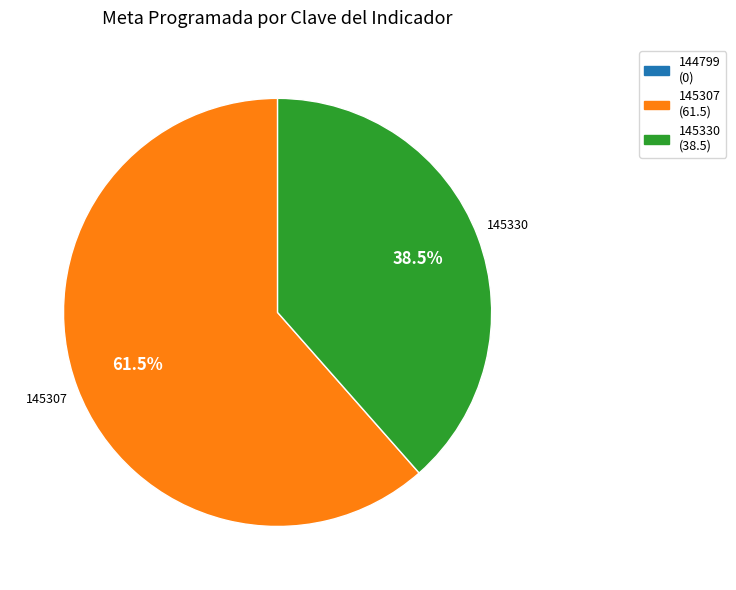

Does any single category account for the majority?

Yes